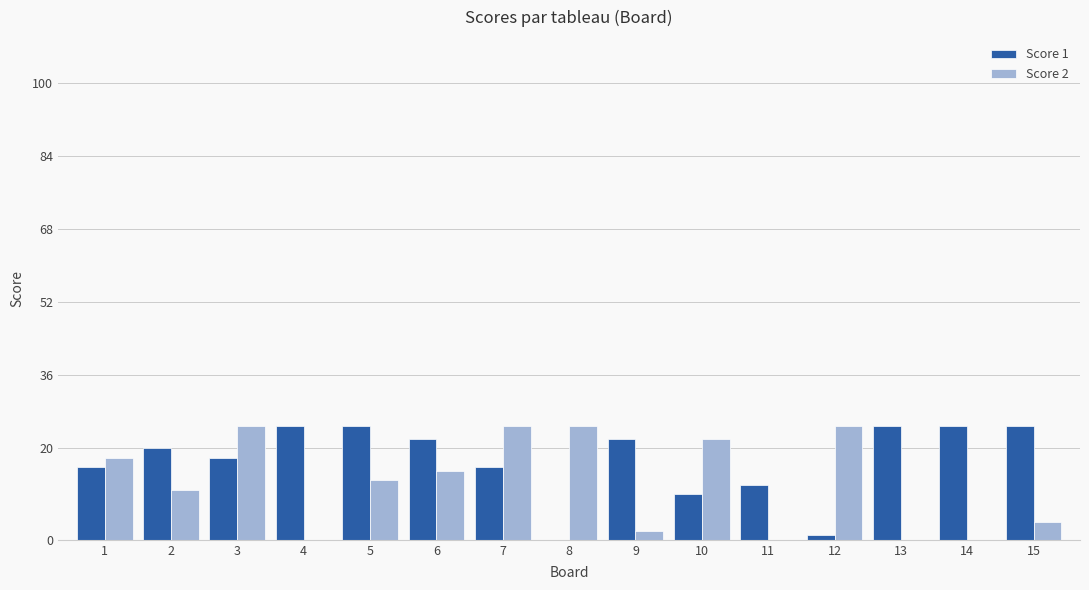

What is the highest value of the Score 1 series?

25